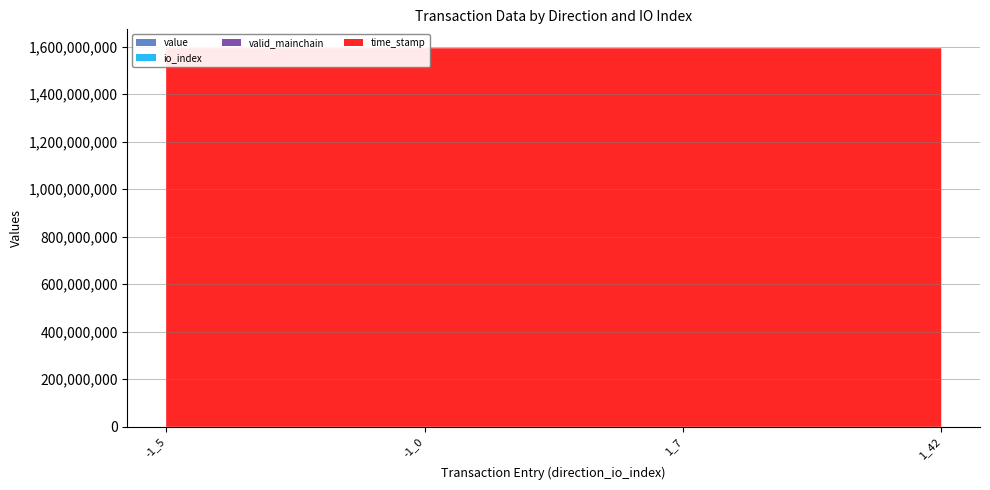

Reading left to right, extract all data points from this chart.

value: -1_5=73.5	-1_0=0.0	1_7=0.0	1_42=73.5
io_index: -1_5=5.0	-1_0=0.0	1_7=7.0	1_42=42.0
valid_mainchain: -1_5=1.0	-1_0=1.0	1_7=1.0	1_42=1.0
time_stamp: -1_5=1592651015.0	-1_0=1592648598.0	1_7=1592648480.0	1_42=1592648480.0